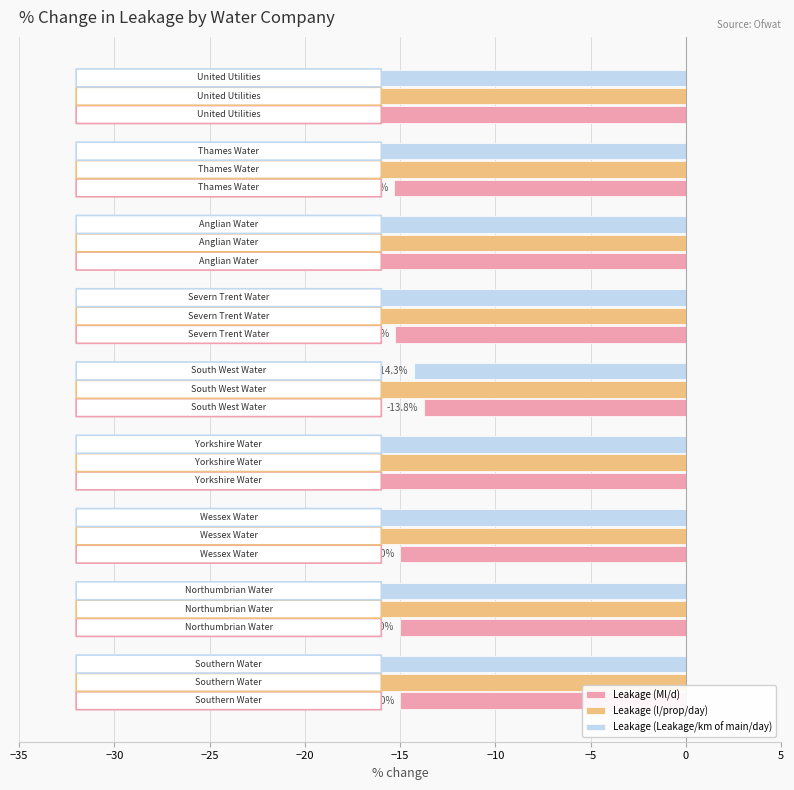

What is the average value of the Leakage (Leakage/km of main/day) series?

-18.2